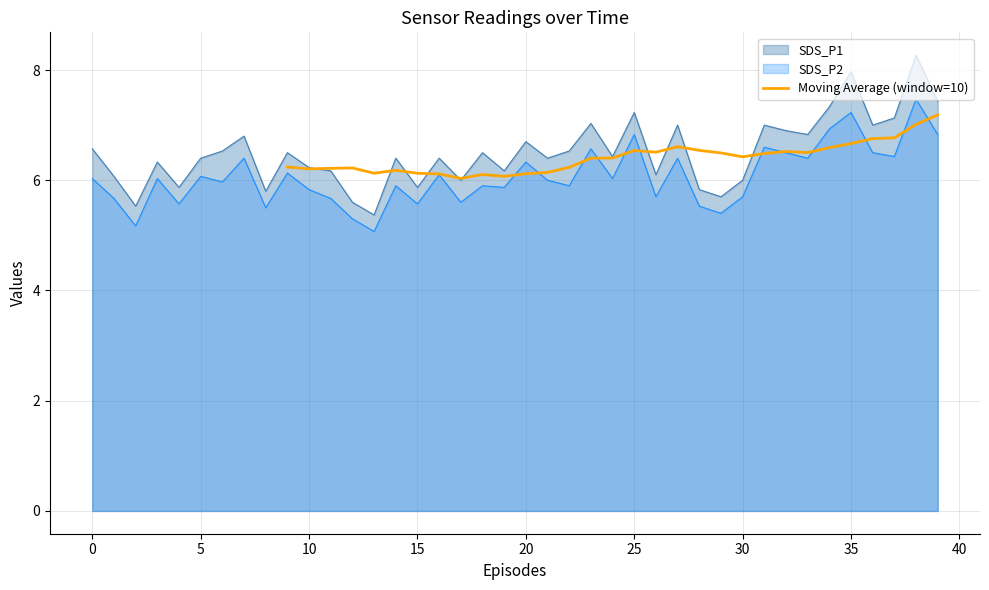

The value of Moving Average (window=10) at 10 is 2.8. True or false?

False